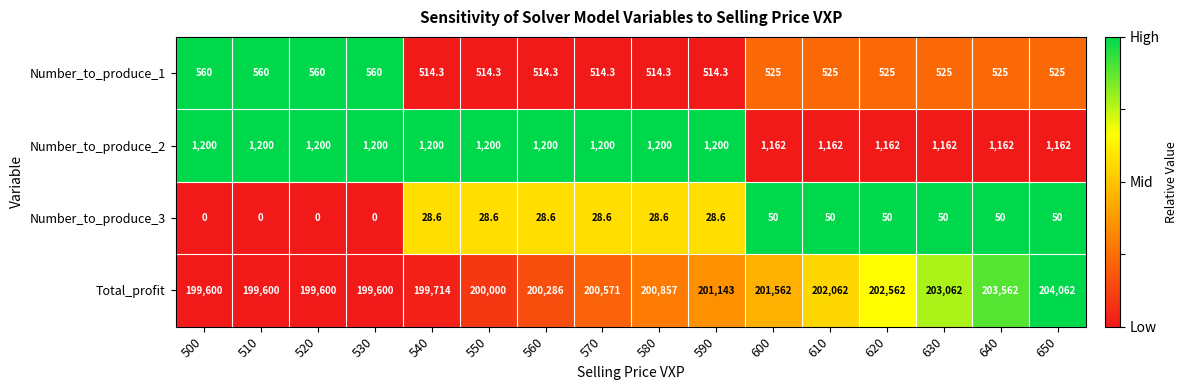

What is the lowest value of the Number_to_produce_1 series?

514.3